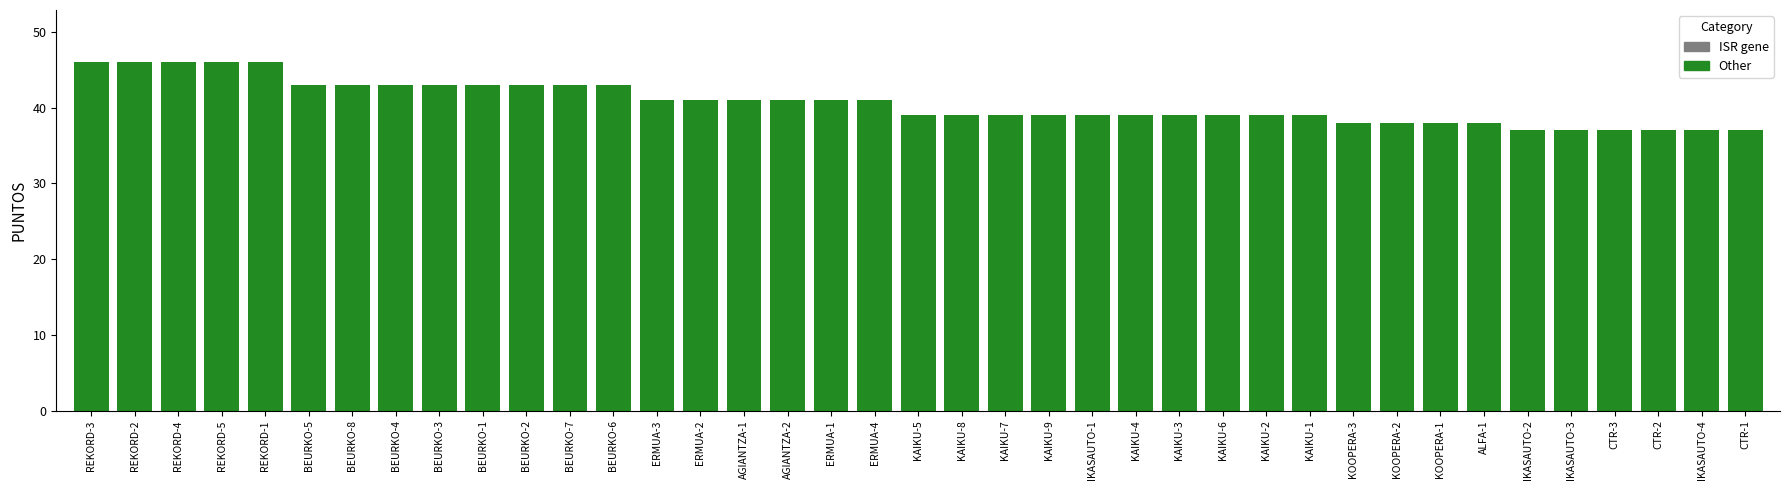

What is the greatest value displayed?

46